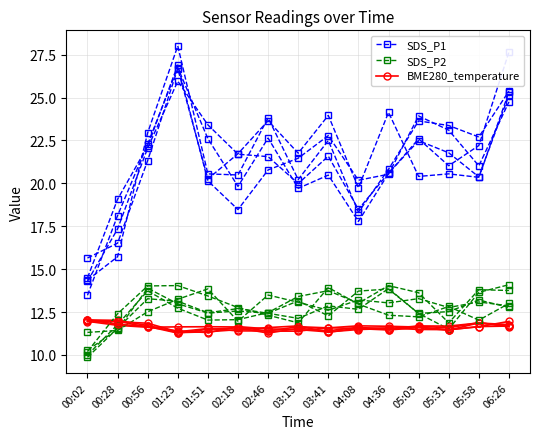

True or false: SDS_P1 and SDS_P2 cross at least once.

False